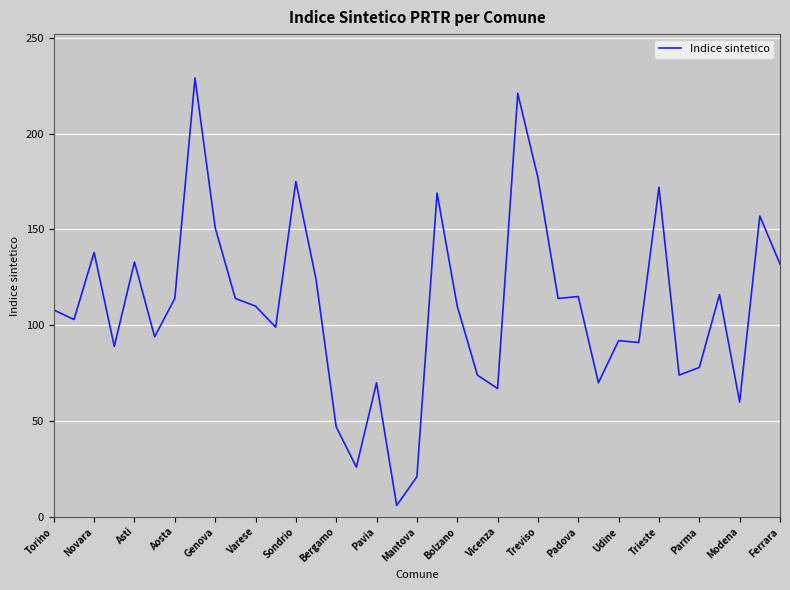

What is the minimum value shown in the chart?

6